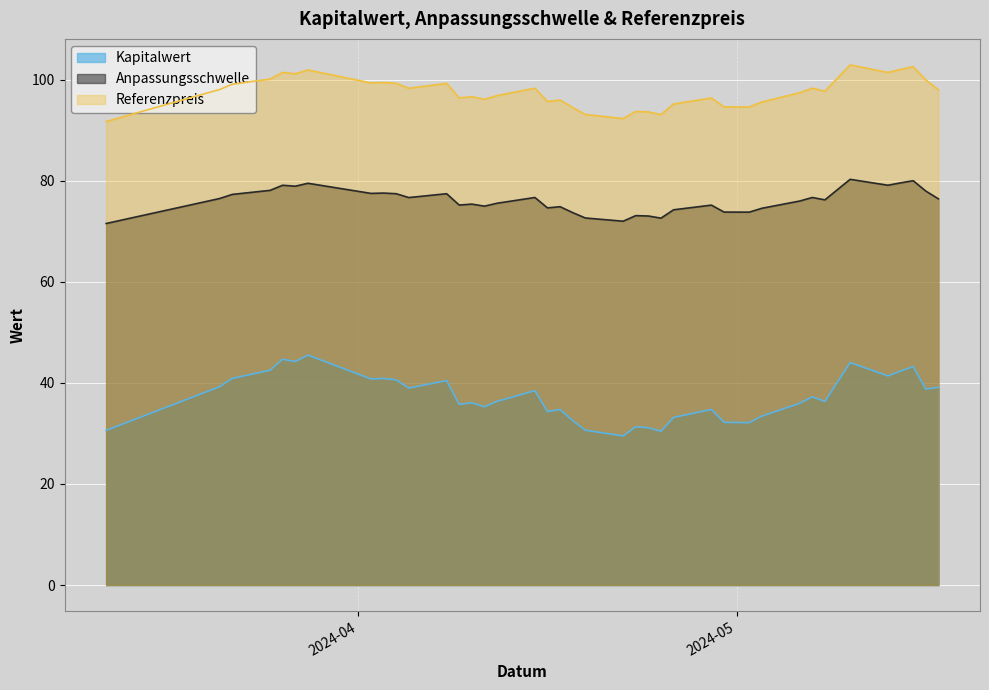

Where is the first local maximum for Kapitalwert?

2024-03-26